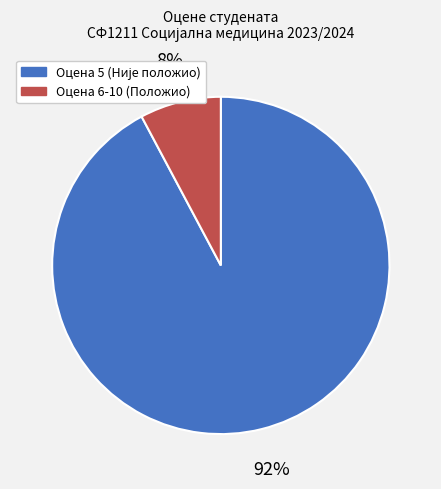

True or false: Оцена 6-10 (Положио) accounts for 8% of the total.

True